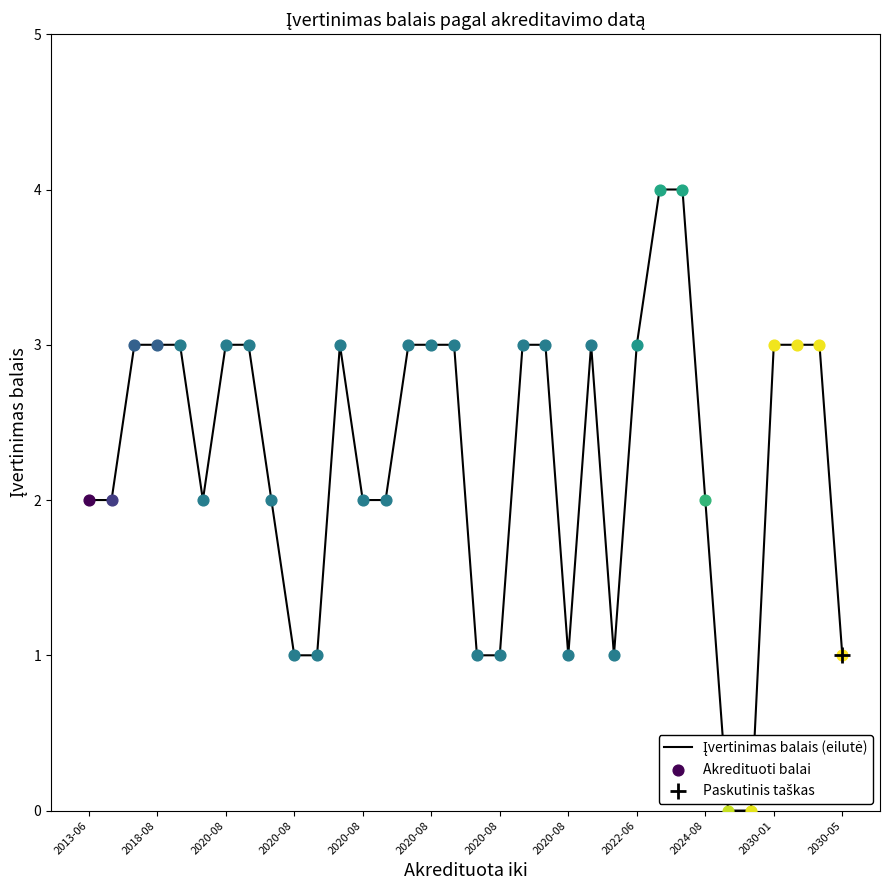

What is the maximum value shown in the chart?

4